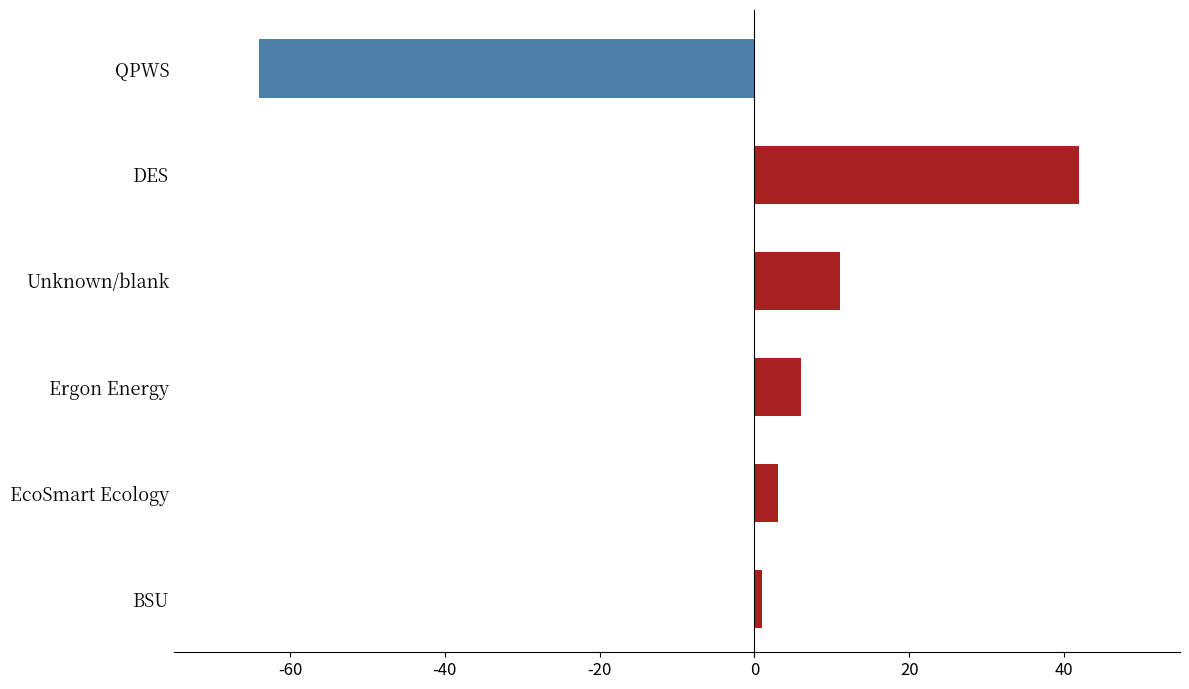

What is the label of the 1st bar from the bottom?

BSU